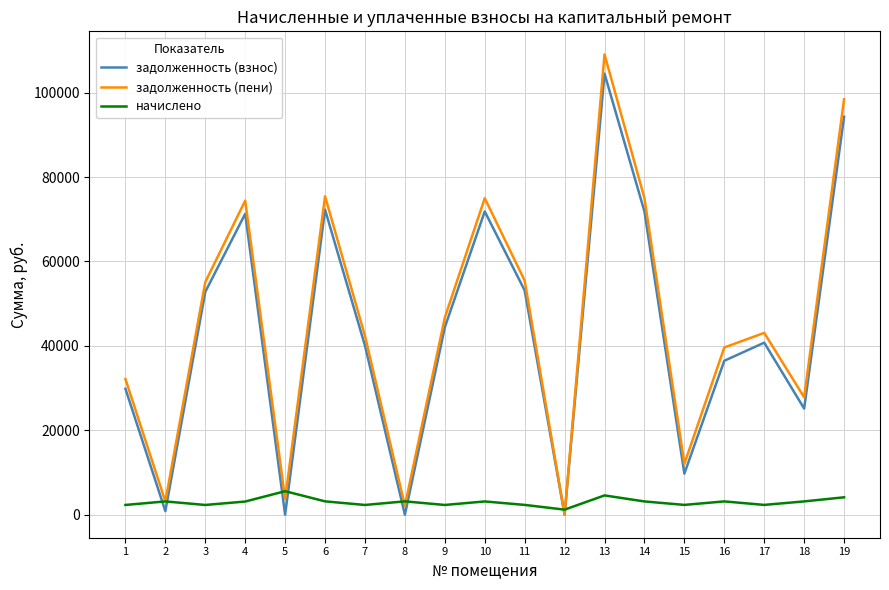

Which series has the widest spread of values?

задолженность (пени)